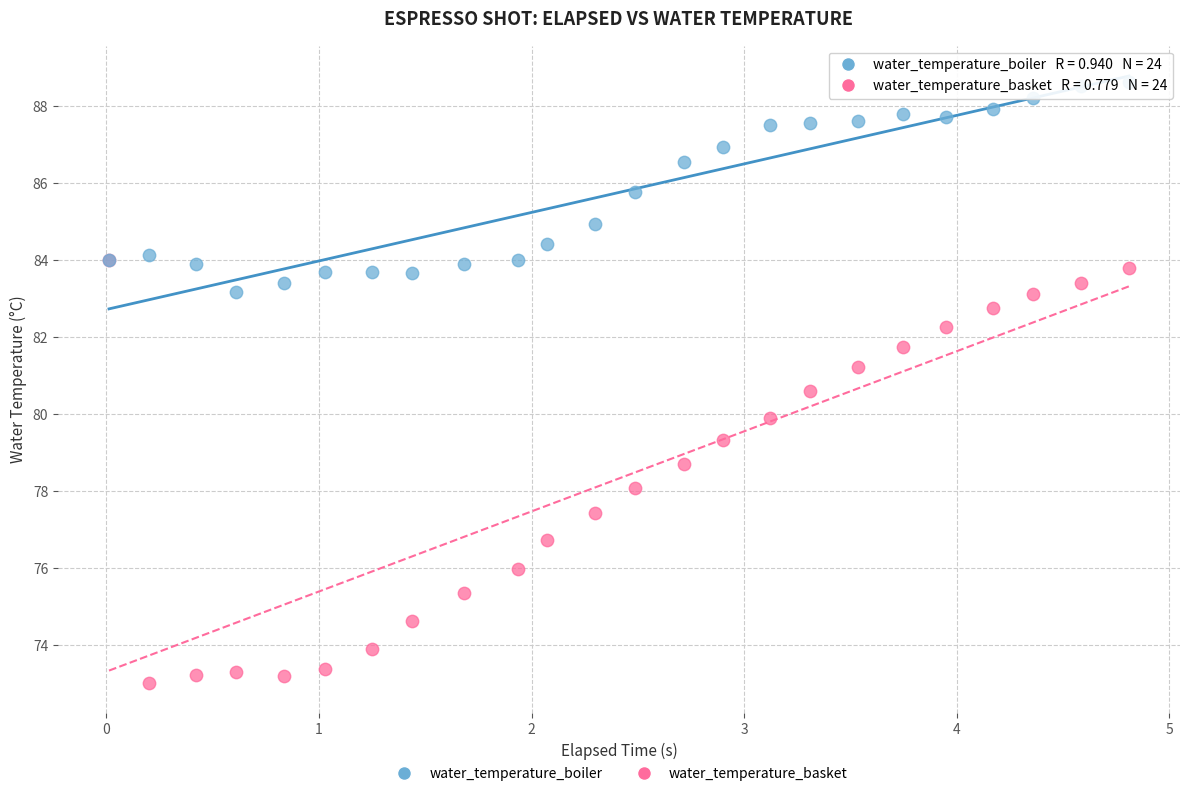

Which series has the widest spread of Y values?

water_temperature_basket